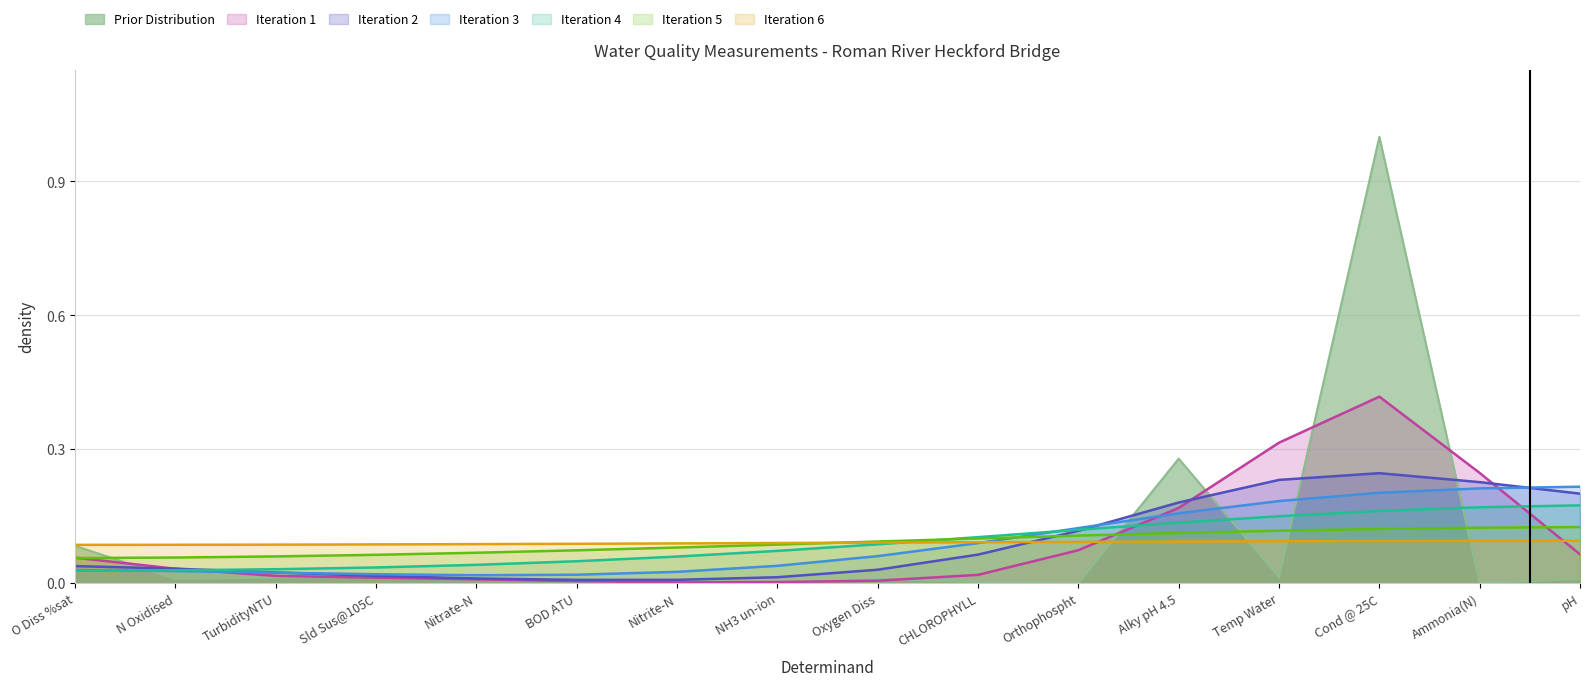

What position from the left is NH3 un-ion?

8